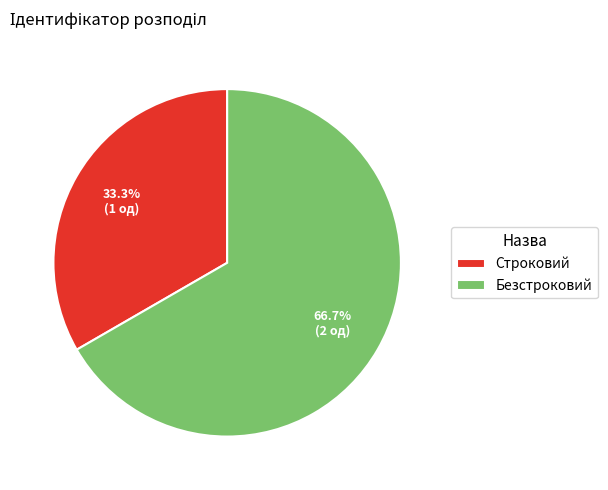

Between Строковий and Безстроковий, which is larger?

Безстроковий